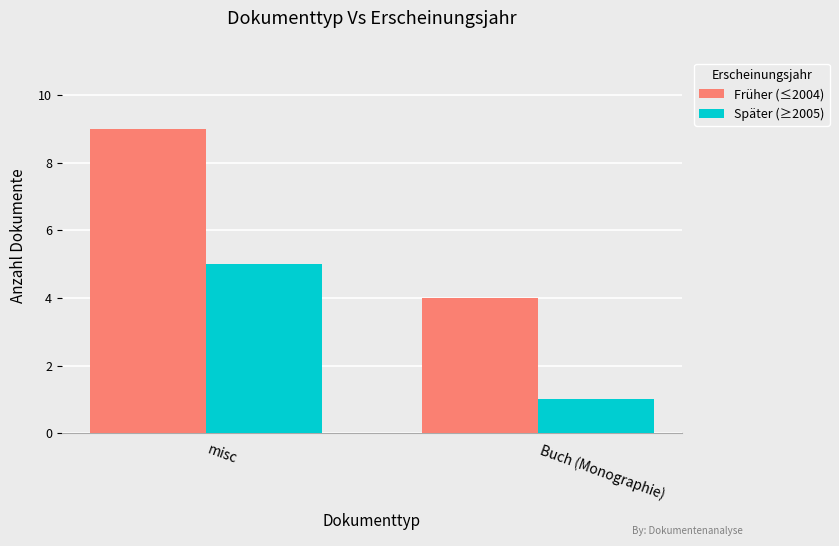

Are the bars horizontal?

No